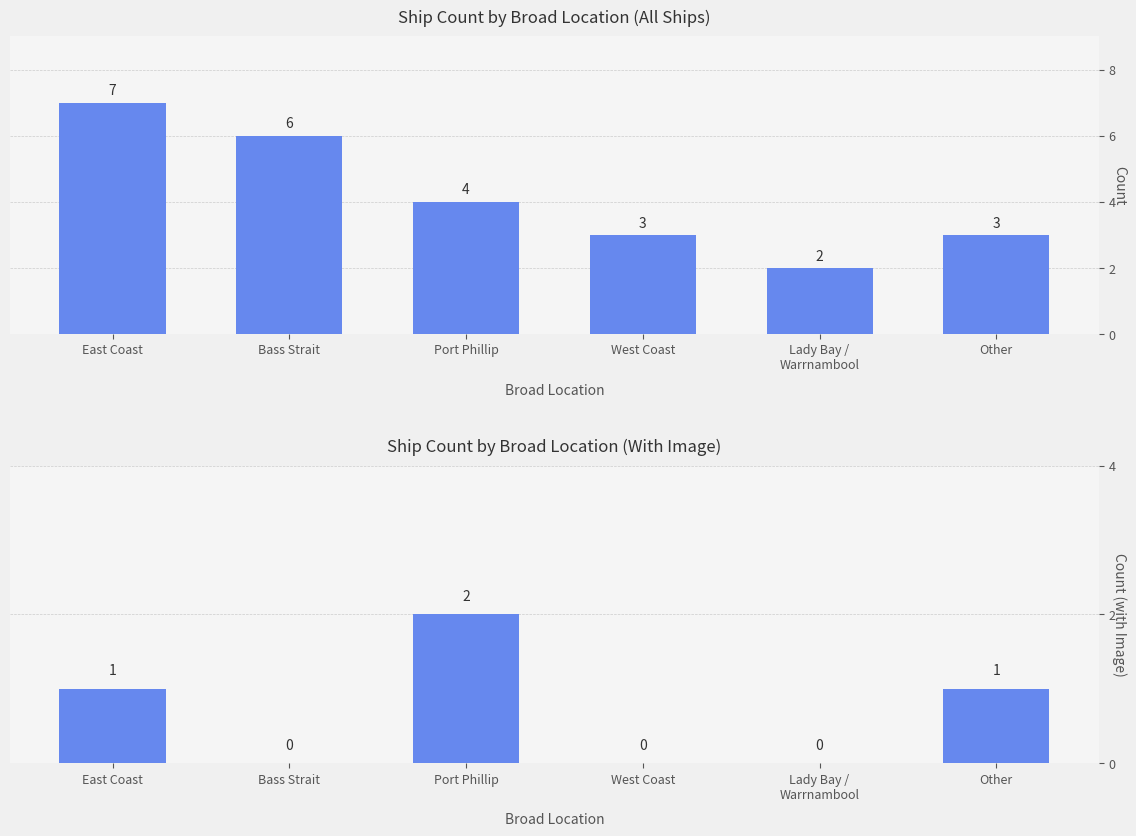

How many values in the Count series exceed 4?

2